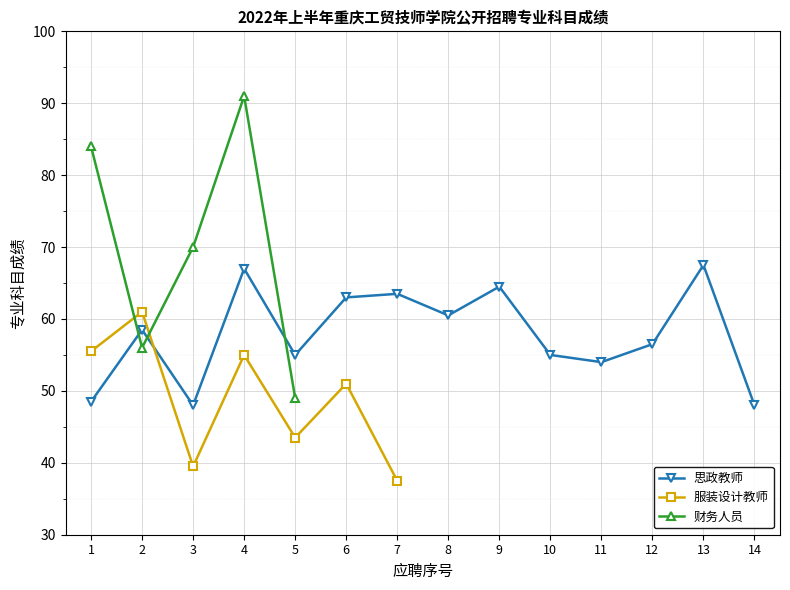

Which series has the largest range (max minus min)?

财务人员